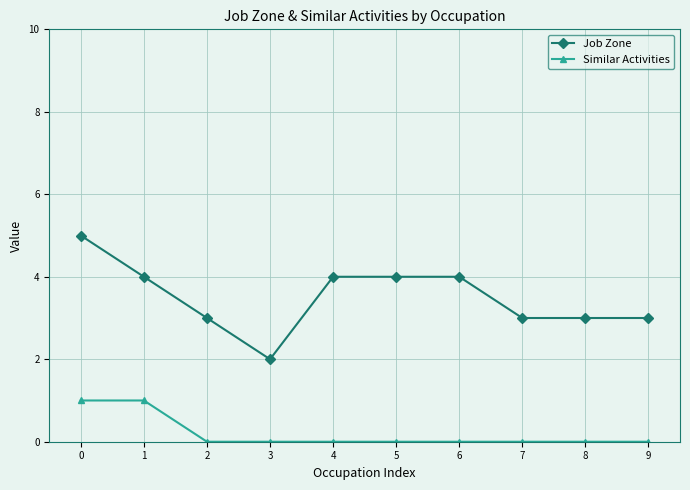

True or false: Similar Activities and Job Zone intersect in this chart.

False